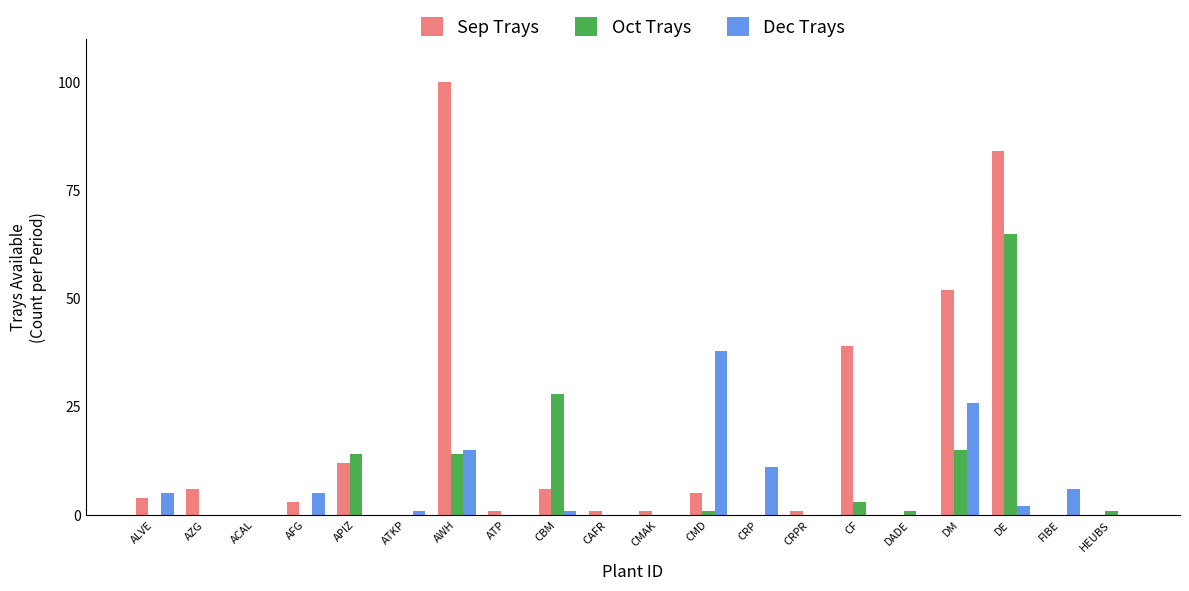

Which label corresponds to the largest value in the chart?

AWH